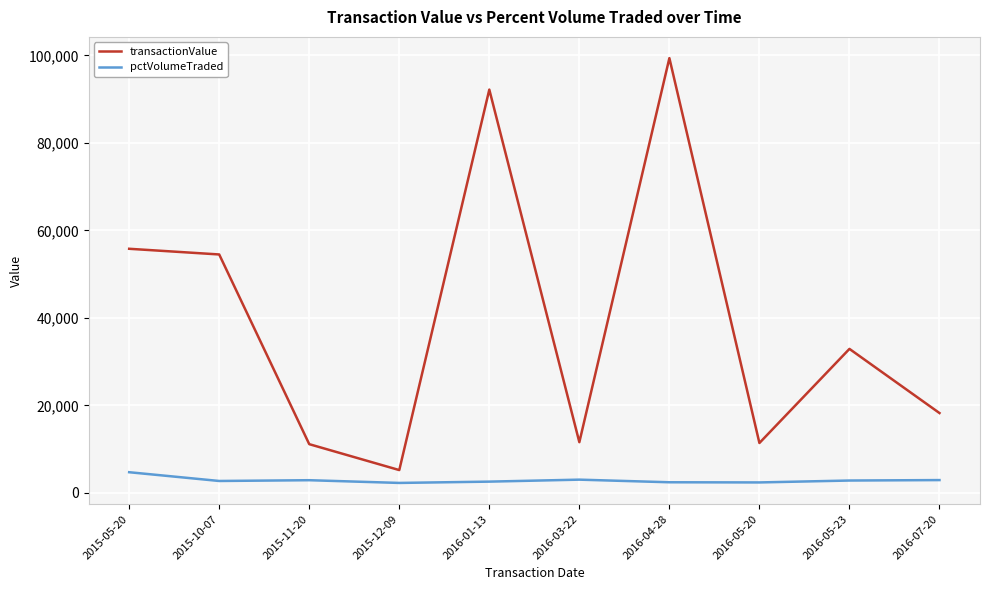

Where does the transactionValue series first go above 32903?

2015-05-20